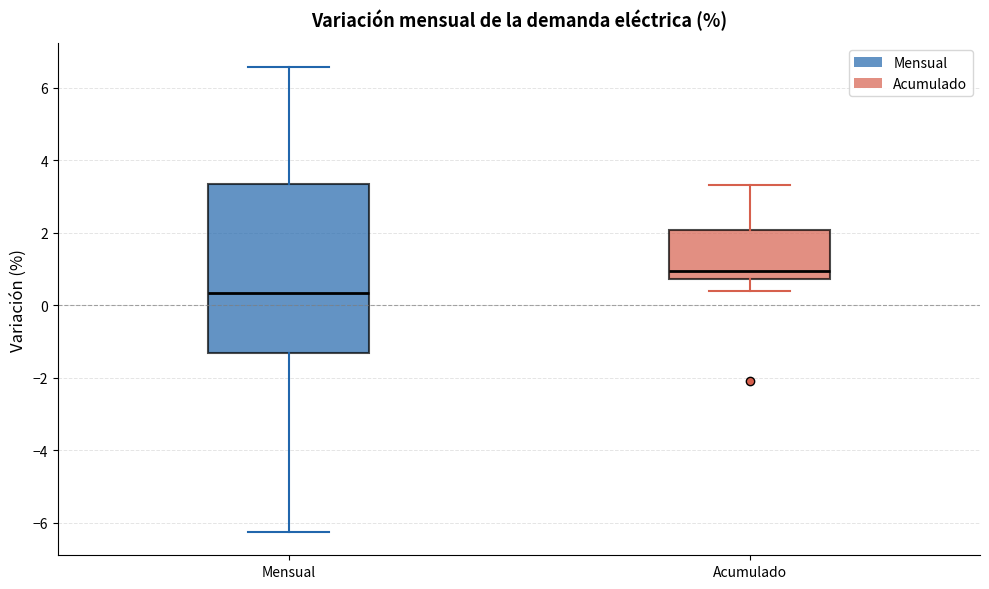

Which box has the highest median line?

Acumulado